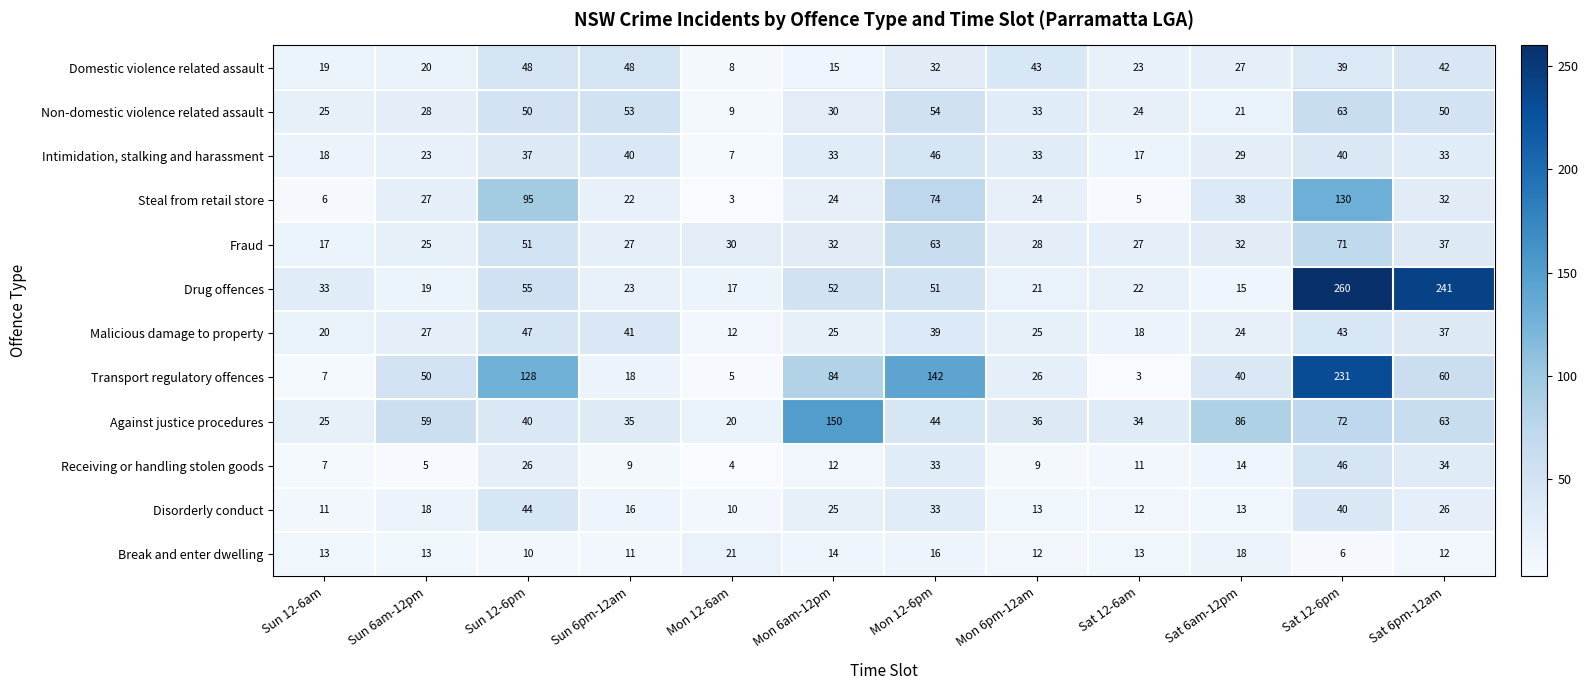

Which label corresponds to the largest value in the chart?

Sat 12-6pm